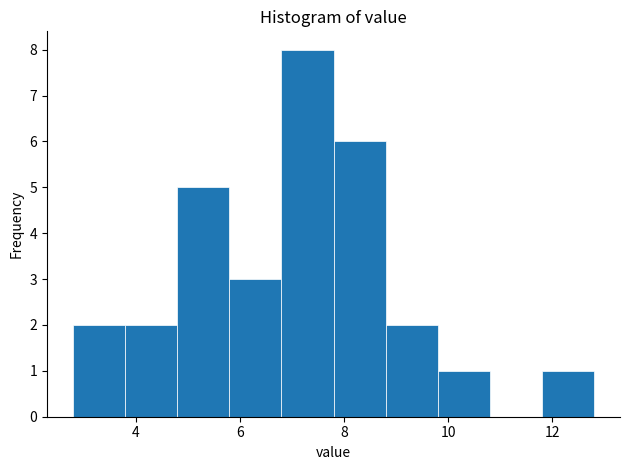

Reading left to right, transcribe this chart: for each bar, give the range it covers on the x-axis and its height. The values are not printed on the chart, so give them approximately, as read against the axis.

2.8 to 3.8: 2
3.8 to 4.8: 2
4.8 to 5.8: 5
5.8 to 6.8: 3
6.8 to 7.8: 8
7.8 to 8.8: 6
8.8 to 9.8: 2
9.8 to 10.8: 1
10.8 to 11.8: 0
11.8 to 12.8: 1